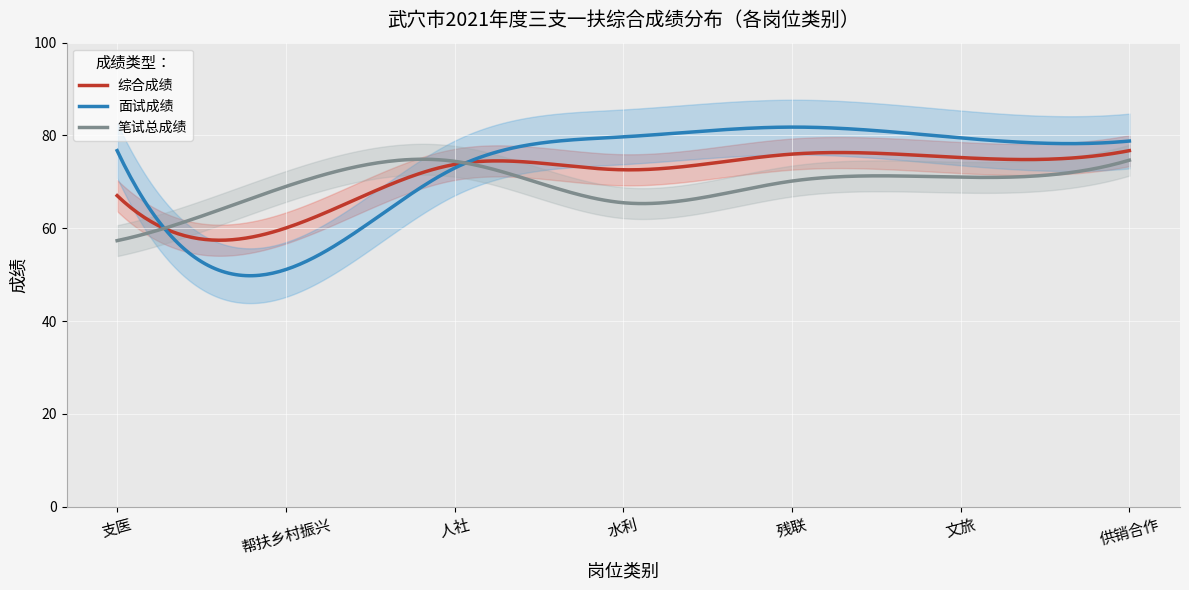

Rank the series at 人社 from lowest to highest value.

面试成绩, 综合成绩, 笔试总成绩